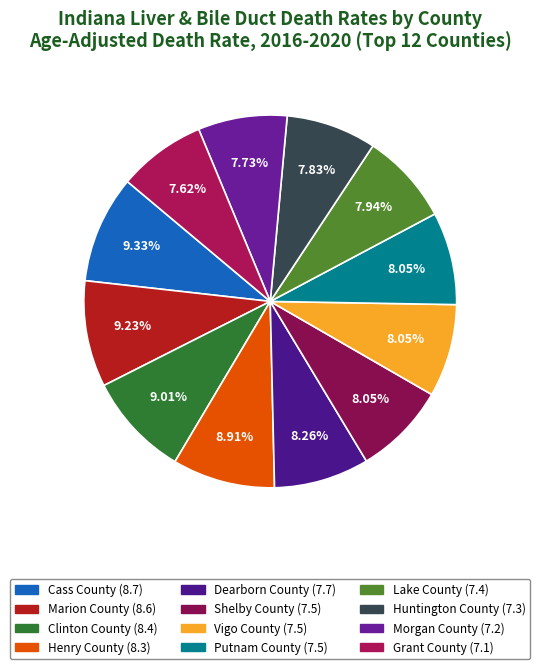

Approximately how many times larger is the value at Cass County compared to Clinton County?

1.0